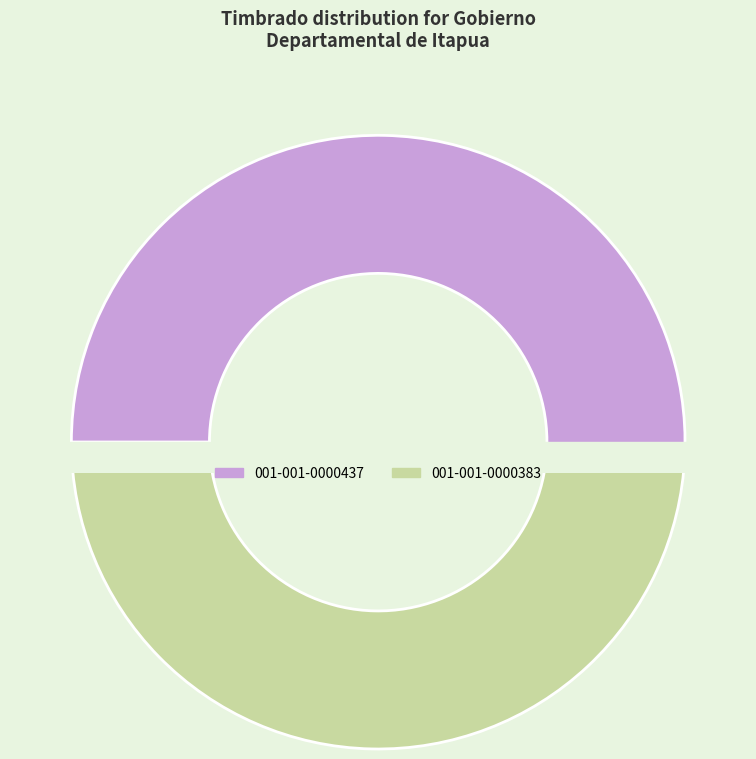

How much of the chart is everything except 001-001-0000437?

49.3%